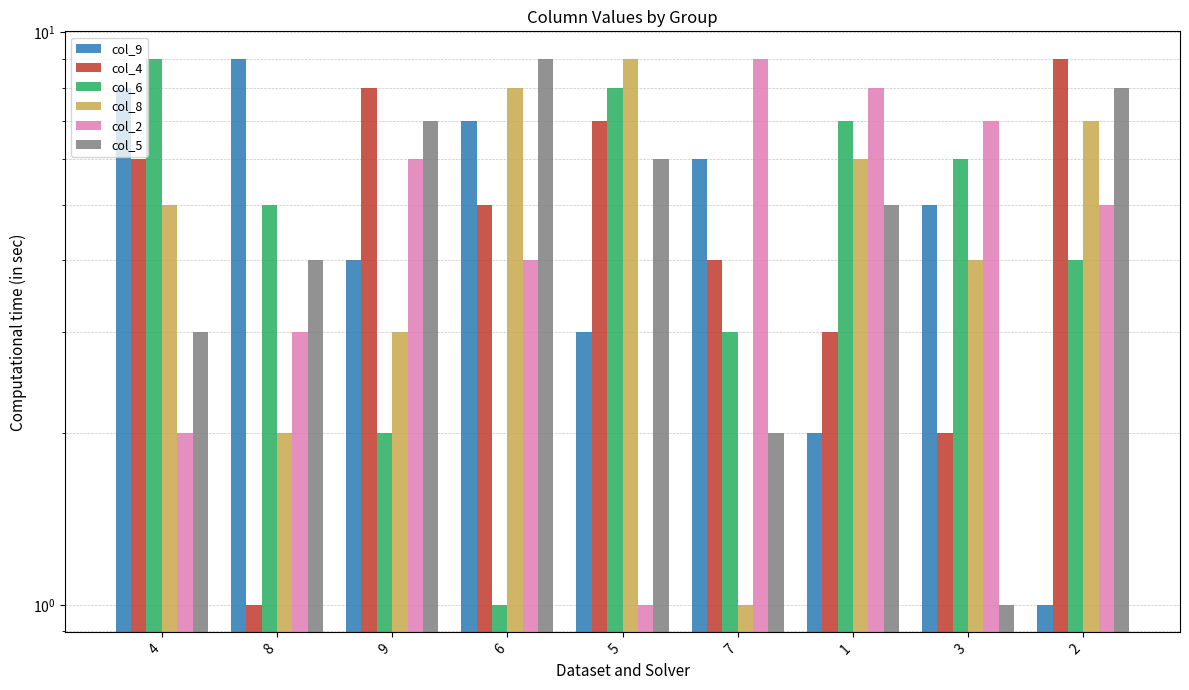

What is the average value of the col_8 series?

5